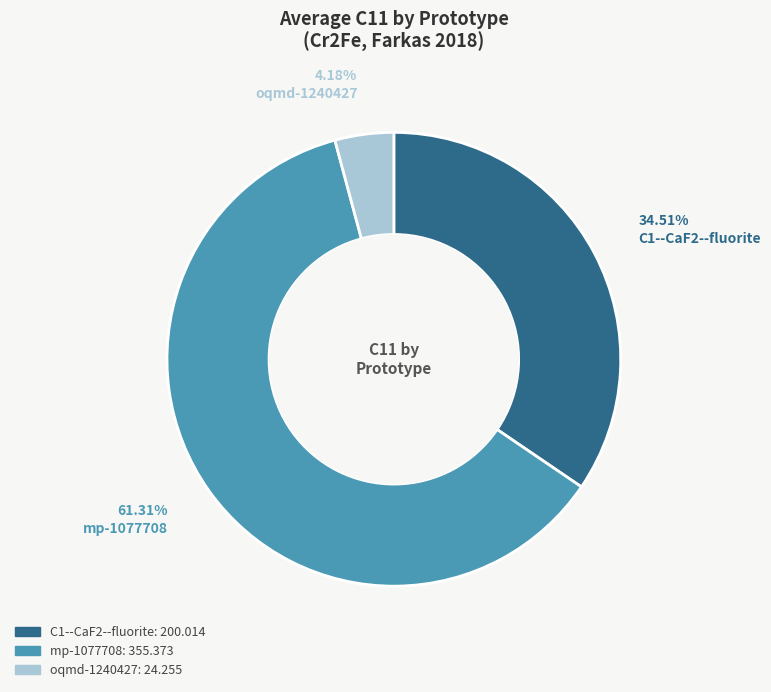

Does mp-1077708 represent more than half of the total?

Yes